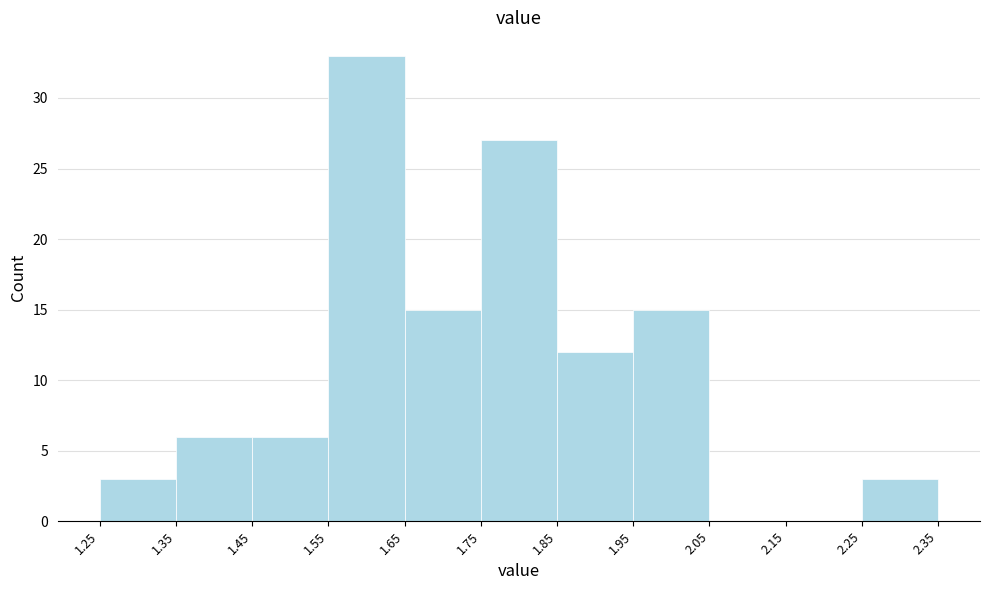

Reading left to right, transcribe this chart: for each bar, give the range it covers on the x-axis and its height. The values are not printed on the chart, so give them approximately, as read against the axis.

1.25 to 1.35: 3
1.35 to 1.45: 6
1.45 to 1.55: 6
1.55 to 1.65: 33
1.65 to 1.75: 15
1.75 to 1.85: 27
1.85 to 1.95: 12
1.95 to 2.05: 15
2.05 to 2.15: 0
2.15 to 2.25: 0
2.25 to 2.35: 3